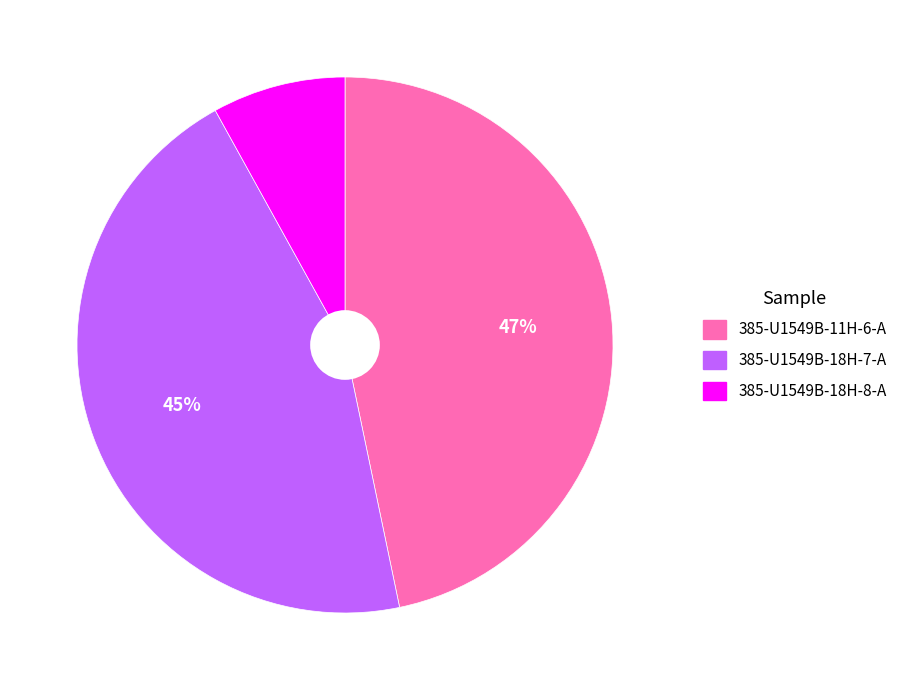

Count the number of slices in the pie.

3